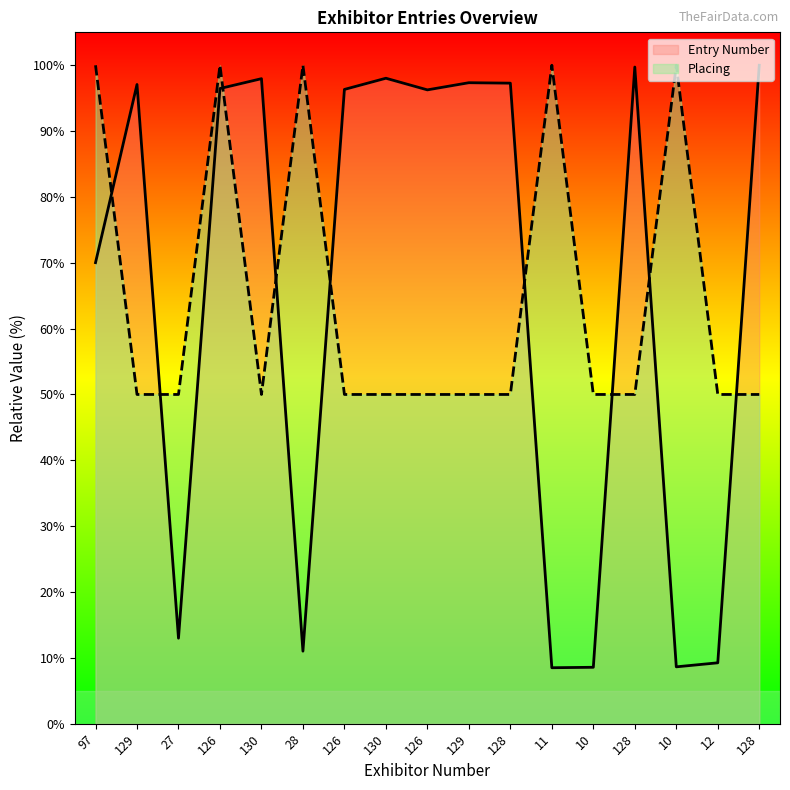

True or false: Placing has more than 2 points higher than both neighbors.

True